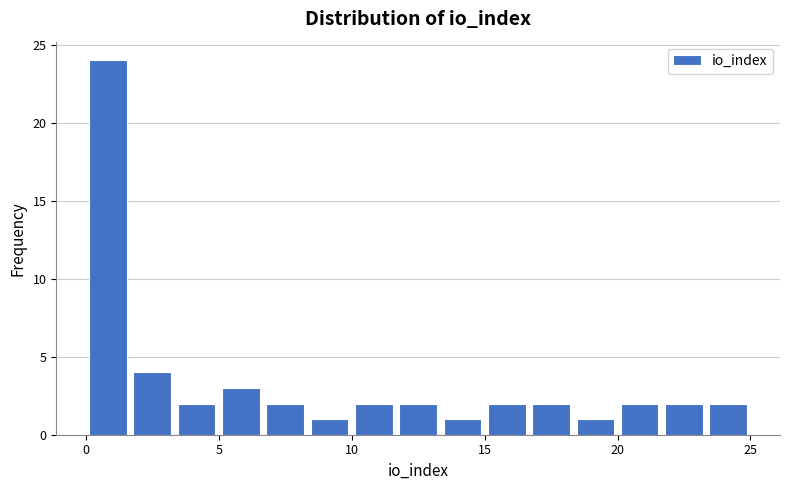

Around what value on the x-axis is the tallest bar? Give the approximate position of its centre, as read against the axis.

1.0